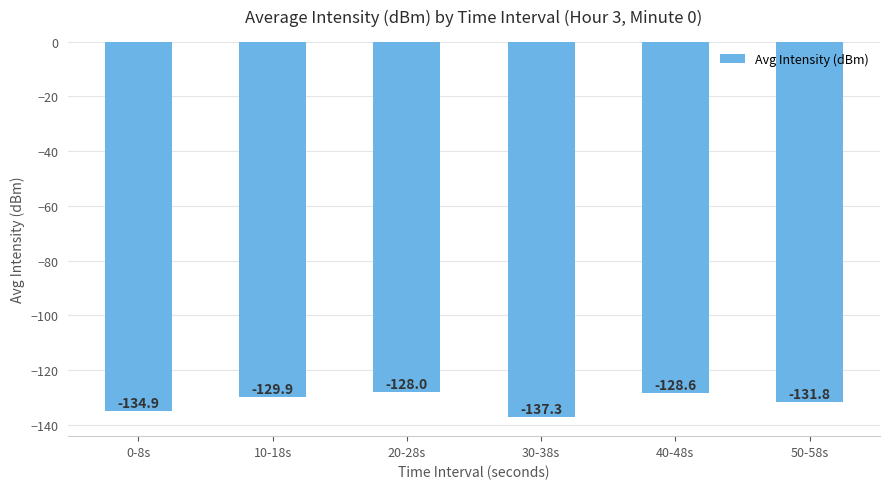

Rank the categories by value from highest to lowest.

20-28s, 40-48s, 10-18s, 50-58s, 0-8s, 30-38s